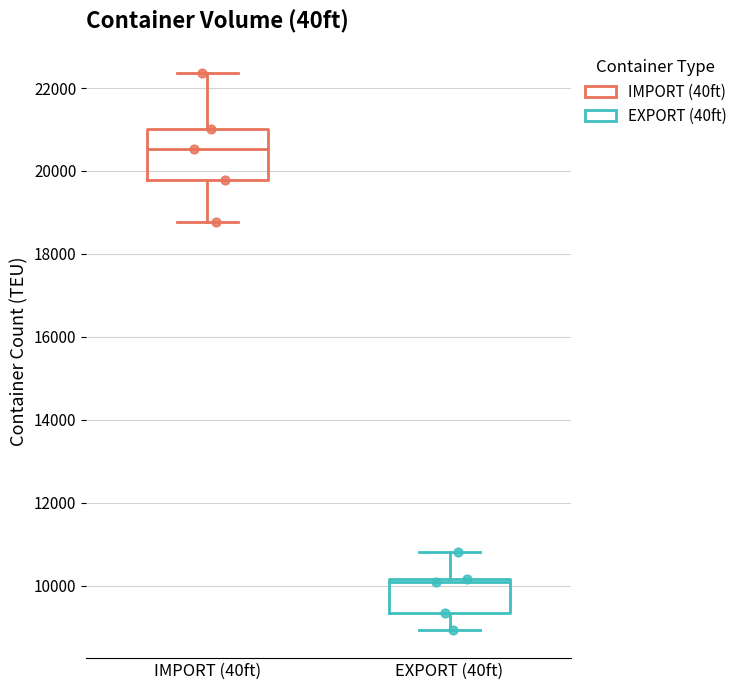

Reading left to right, transcribe this box plot: for each box, give where its median line is, the range the box spans, and where its two whiskers end, as read against the y-axis. The values are not printed on the chart, so give them approximately, as read against the axis.

IMPORT (40ft): median 20600, box 19800 to 21000, whiskers 18800 to 22400
EXPORT (40ft): median 10000, box 9400 to 10200, whiskers 9000 to 10800